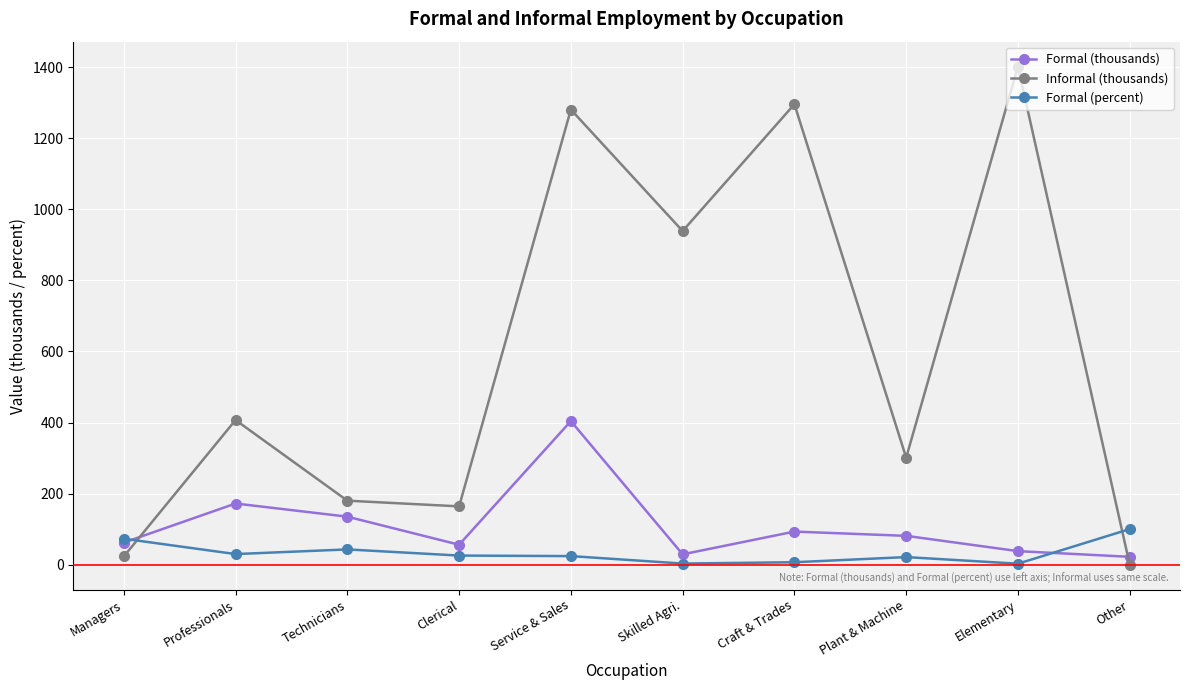

Rank the series by their maximum value, from lowest to highest.

Formal (percent), Formal (thousands), Informal (thousands)